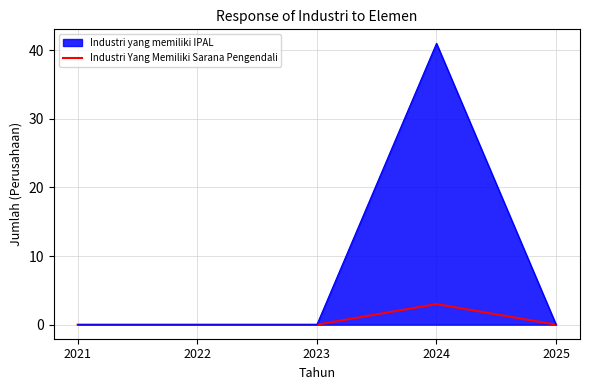

How many lines are shown in the chart?

2